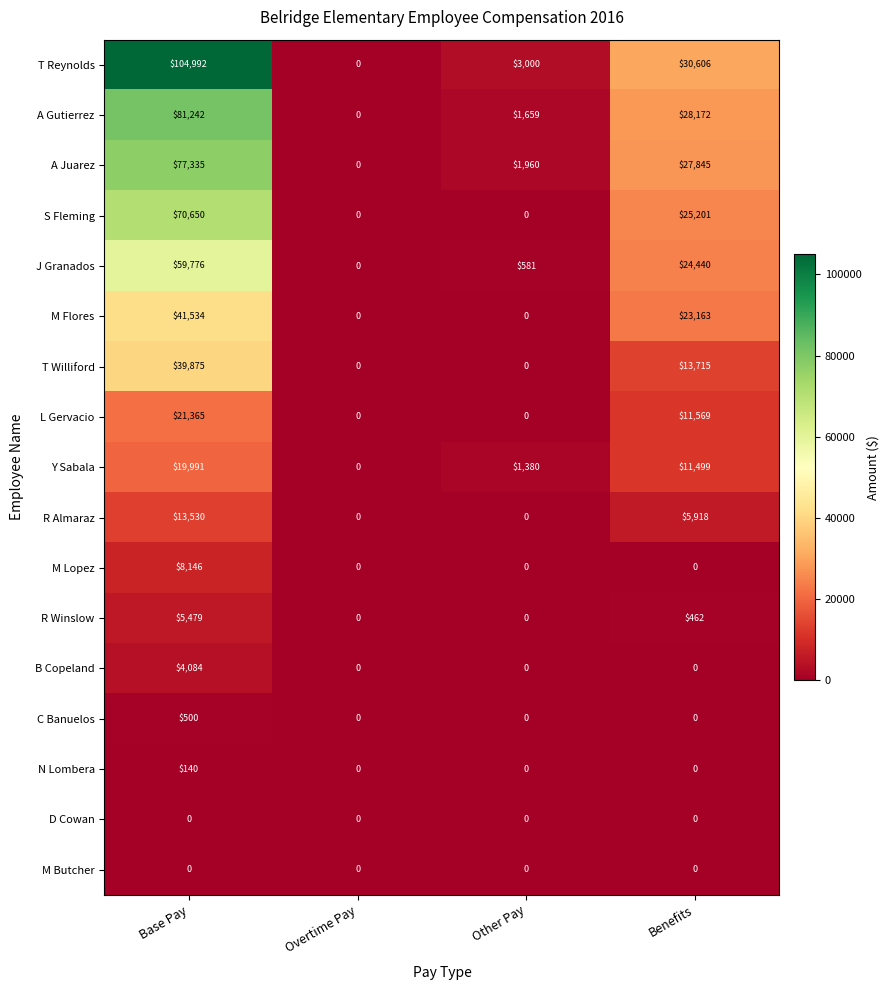

What is the maximum value shown in the chart?

104992